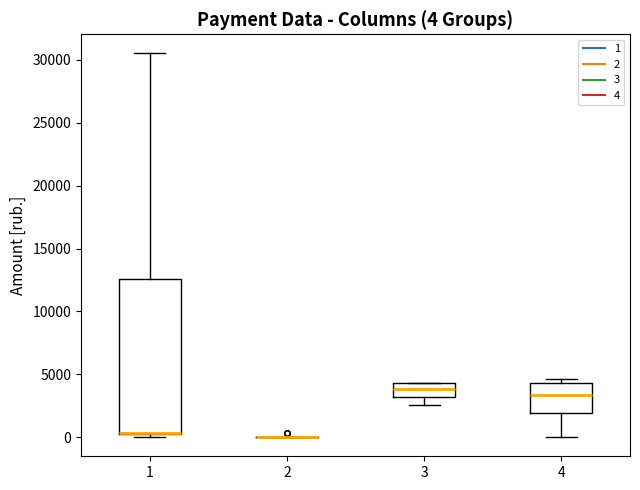

Which box is the tallest, from its lower edge to its upper edge?

1